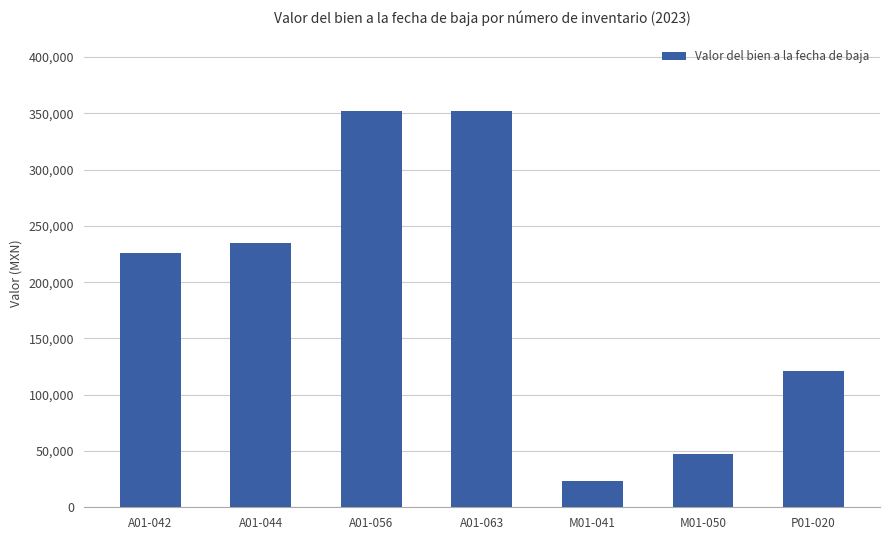

Reading left to right, what are all the values shown in this chart?

A01-042=226000.0	A01-044=235000.0	A01-056=352307.0	A01-063=352307.0	M01-041=22942.5	M01-050=47000.0	P01-020=121000.0